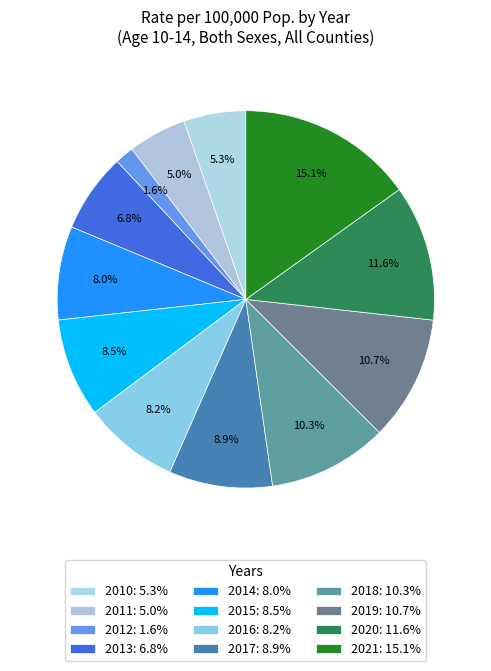

Which category has the smallest portion of the pie?

2012